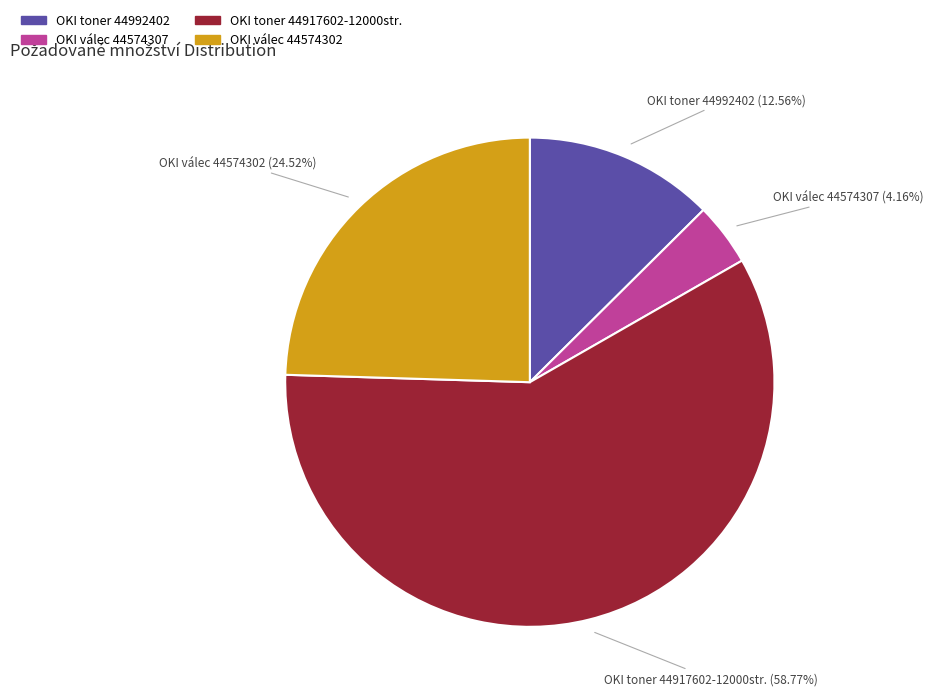

To the nearest percent, what is the difference between the OKI toner 44917602-12000str. and OKI válec 44574302 slice percentages?

34%